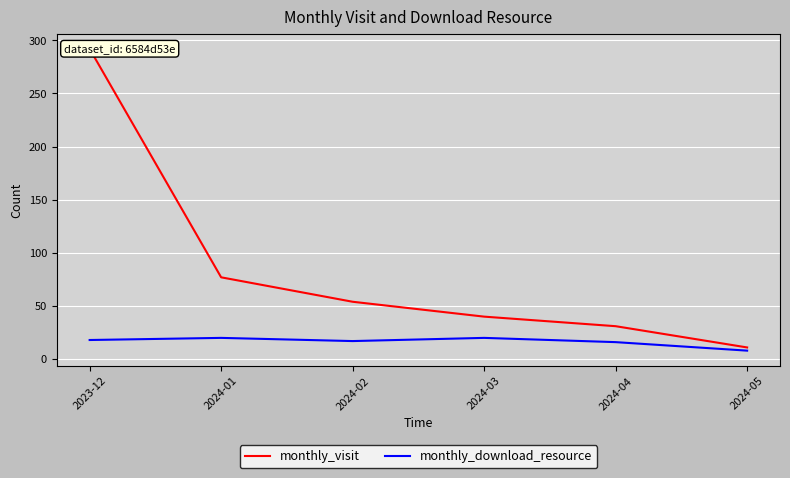

At which label does monthly_visit first exceed 54?

2023-12